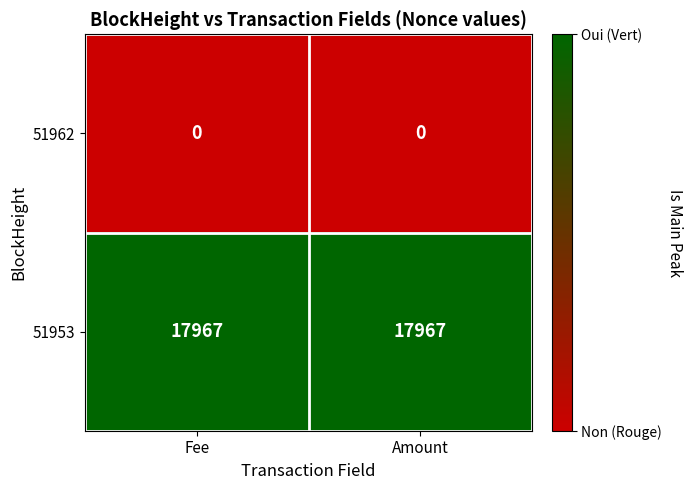

True or false: 51962 has a value of 0 at Fee.

True